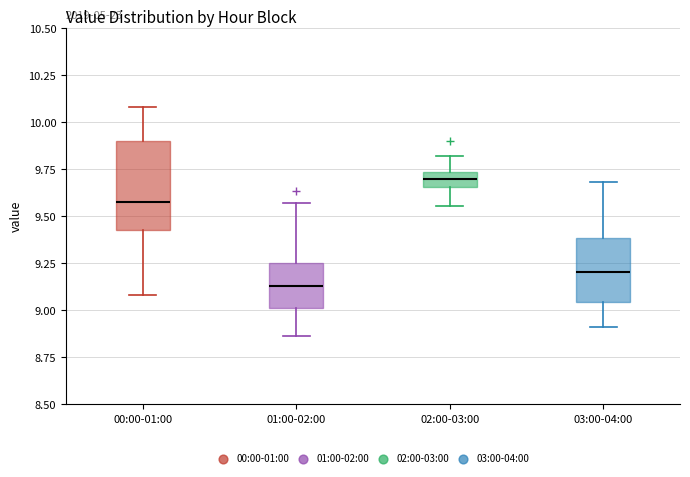

Reading left to right, transcribe this box plot: for each box, give where its median line is, the range the box spans, and where its two whiskers end, as read against the y-axis. The values are not printed on the chart, so give them approximately, as read against the axis.

00:00-01:00: median 9.60, box 9.45 to 9.90, whiskers 9.10 to 10.10
01:00-02:00: median 9.15, box 9.00 to 9.25, whiskers 8.85 to 9.55
02:00-03:00: median 9.70, box 9.65 to 9.75, whiskers 9.55 to 9.80
03:00-04:00: median 9.20, box 9.05 to 9.40, whiskers 8.90 to 9.70